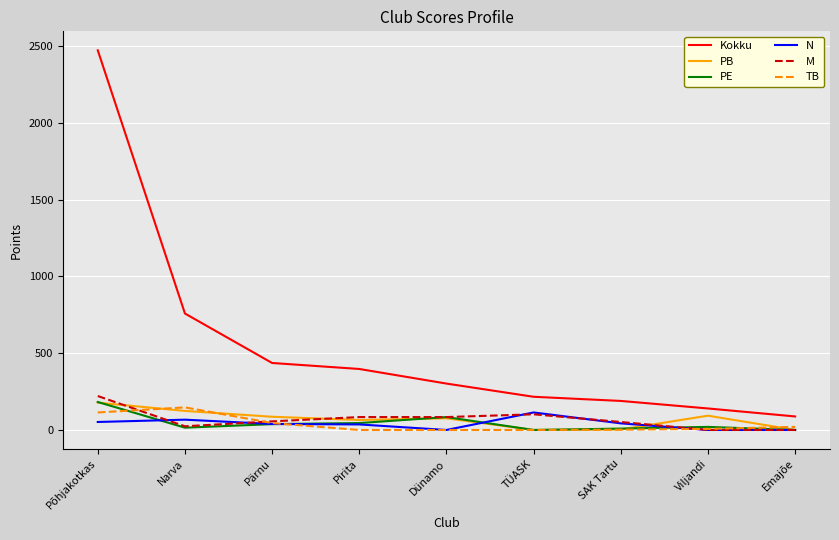

What is the greatest value displayed?

2471